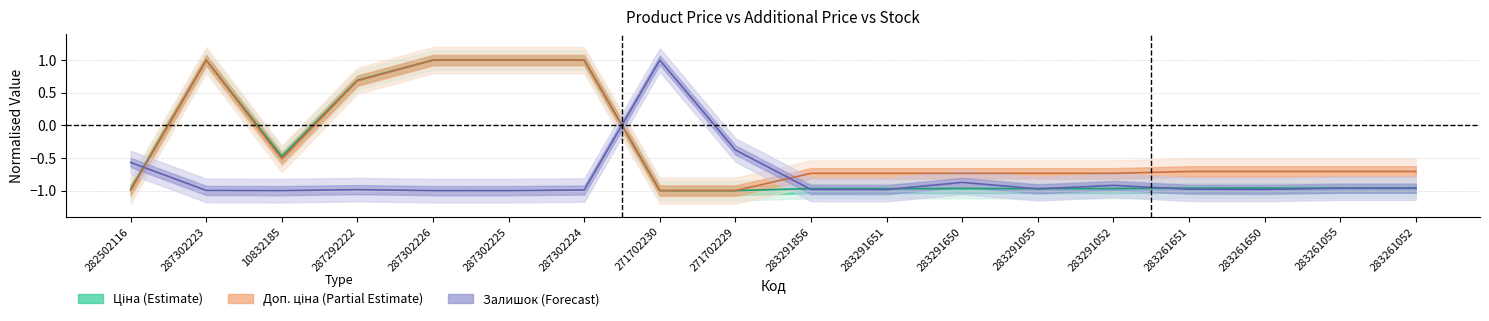

Reading right to left, extract all data points from this chart.

Ціна: -1.0	-1.0	-1.0	-1.0	-1.0	-1.0	-1.0	-1.0	-1.0	-1.0	-1.0	1.0	1.0	1.0	0.7	-0.5	1.0	-1.0
Доп. ціна: -0.7	-0.7	-0.7	-0.7	-0.7	-0.7	-0.7	-0.7	-0.7	-1.0	-1.0	1.0	1.0	1.0	0.7	-0.5	1.0	-1.0
Залишок: -1.0	-1.0	-1.0	-1.0	-0.9	-1.0	-0.9	-1.0	-1.0	-0.4	1.0	-1.0	-1.0	-1.0	-1.0	-1.0	-1.0	-0.6